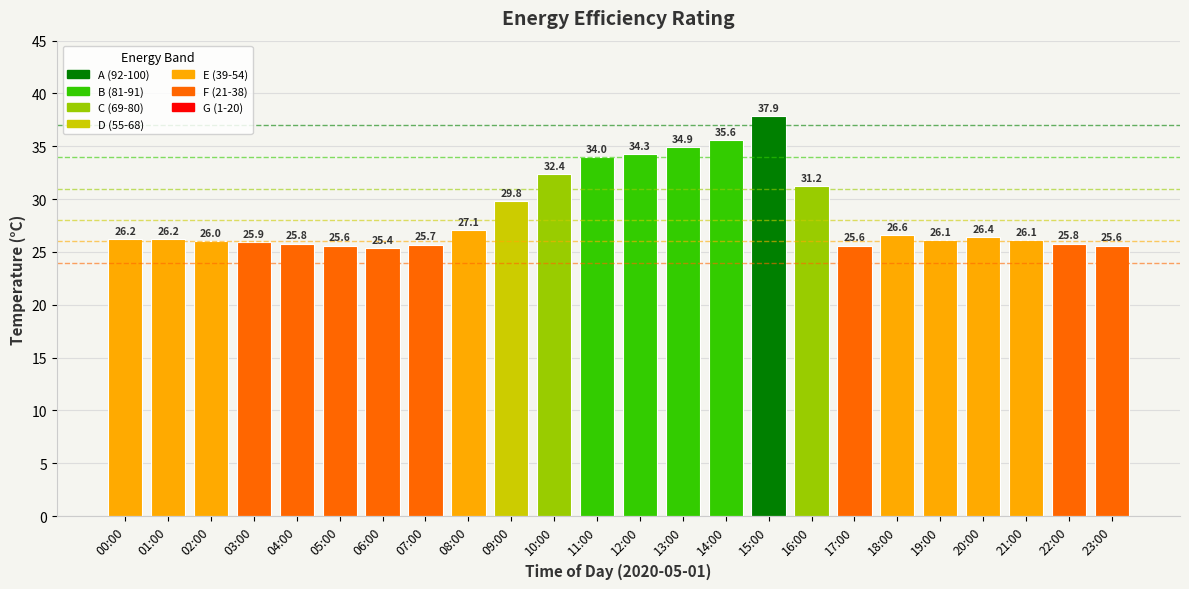

Where is the data nearest to the value 31?

16:00